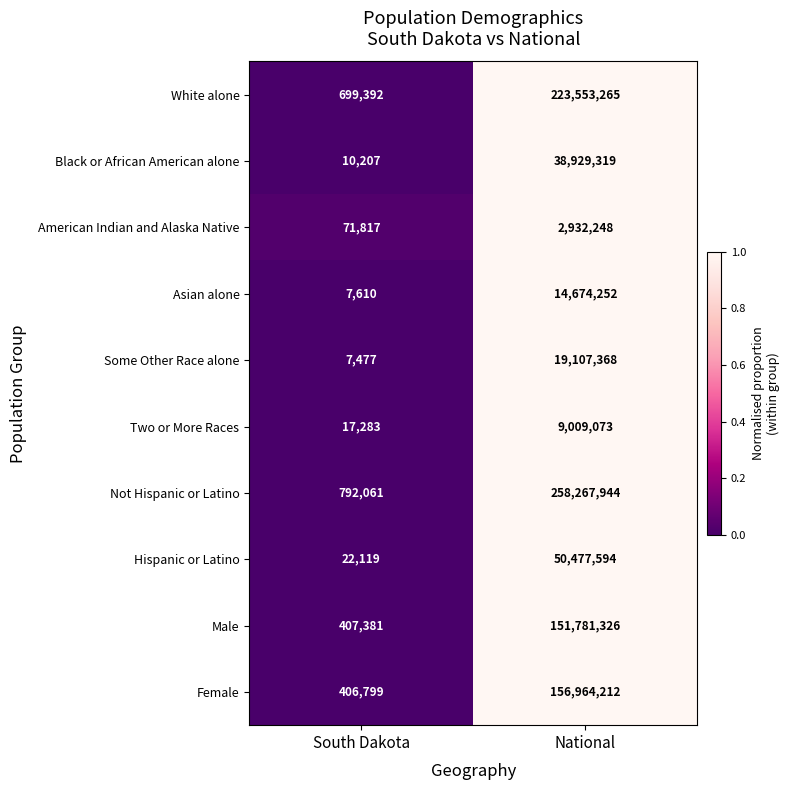

Count the number of data series in this chart.

10